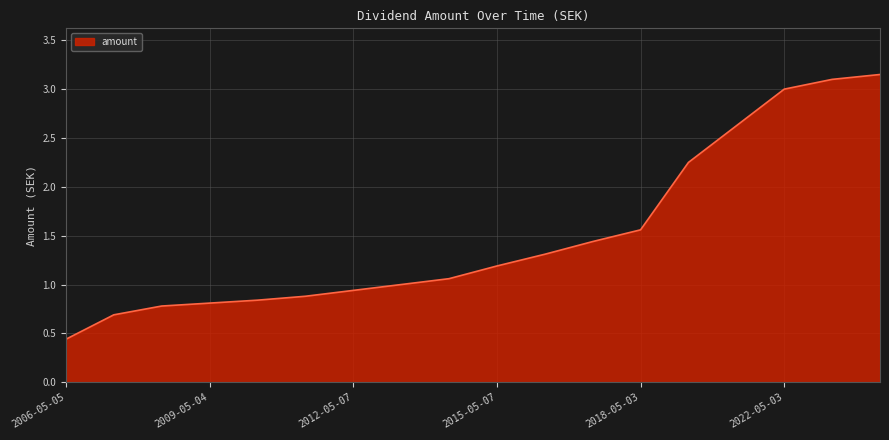

What is the difference between the maximum and minimum values?

2.7